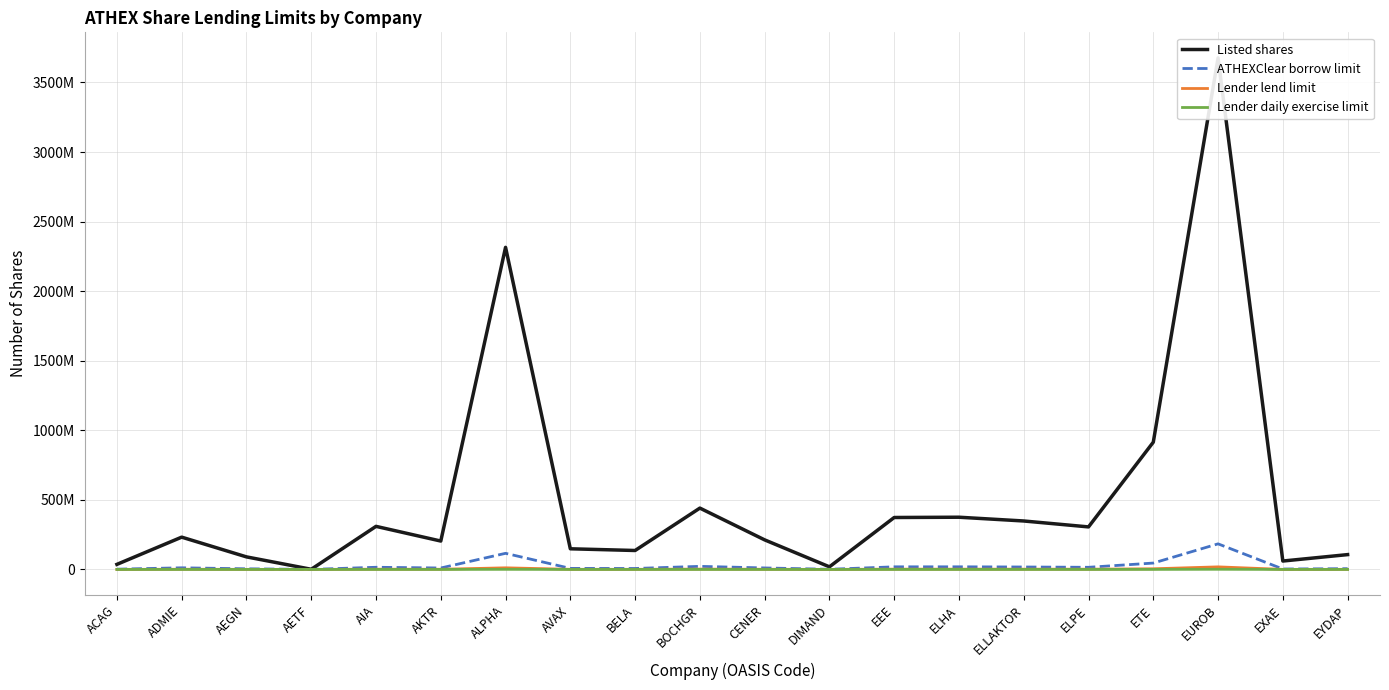

At which category does Lender daily exercise limit reach its first local peak?

ADMIE